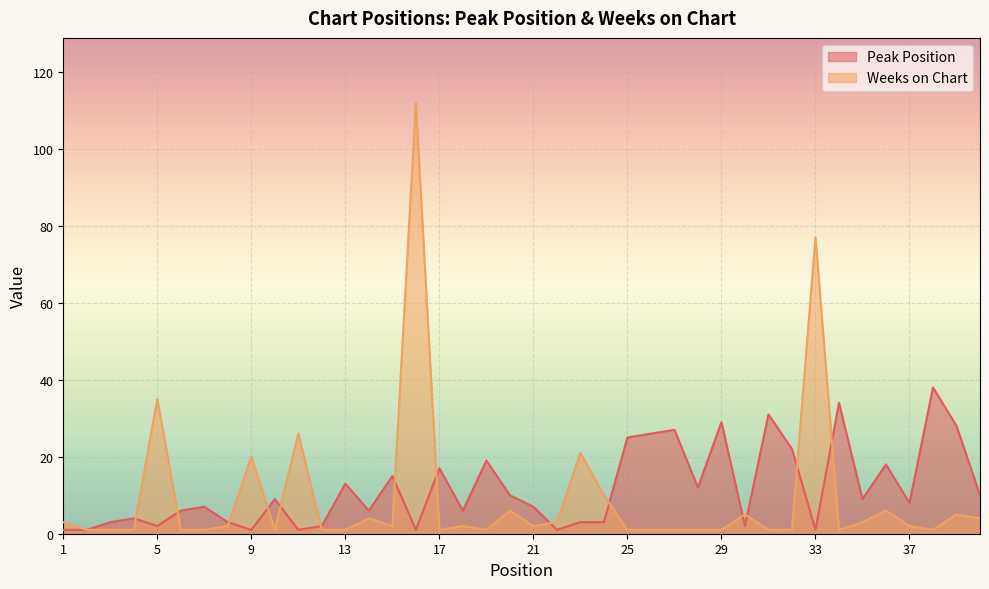

What is the greatest value displayed?

112